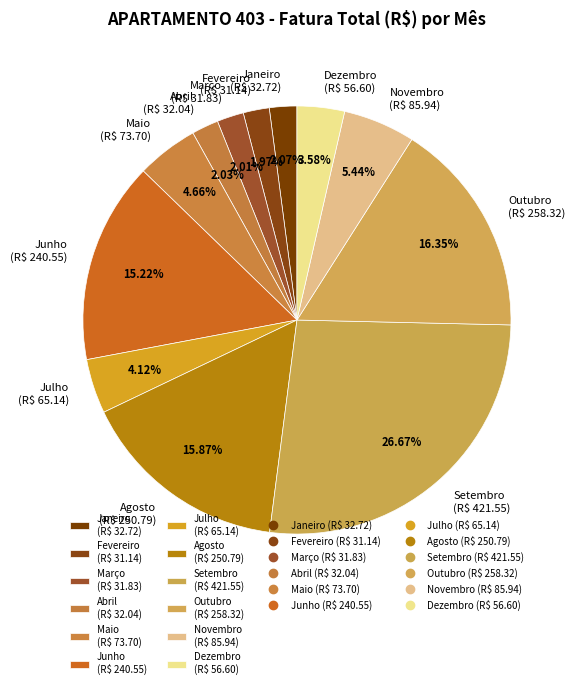

Is there a majority slice in this chart?

No